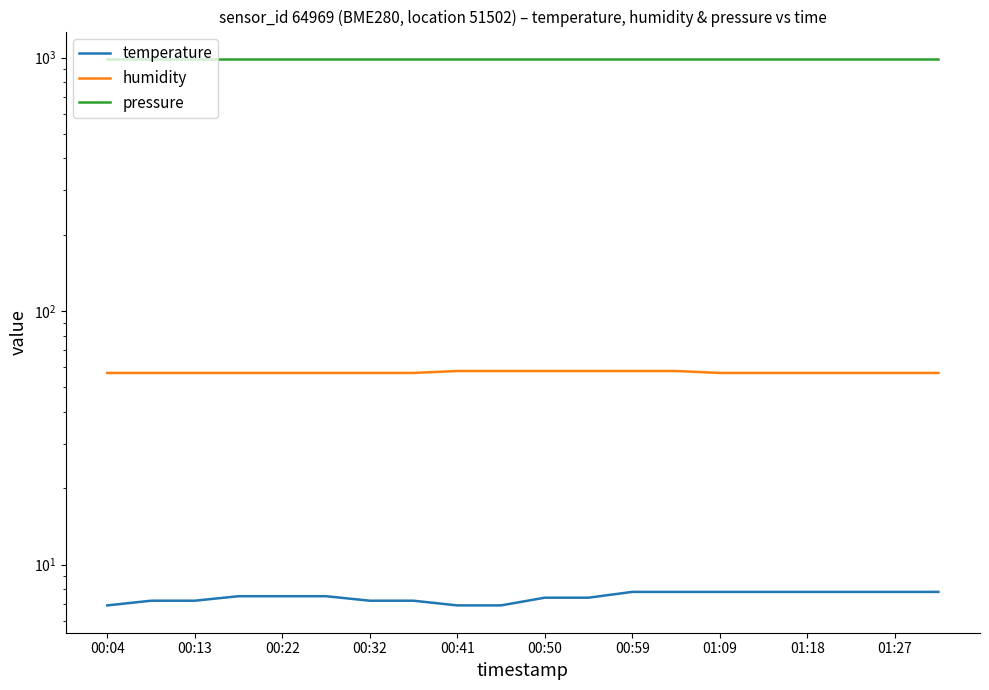

The value of humidity at 00:32 is 57.0. True or false?

True